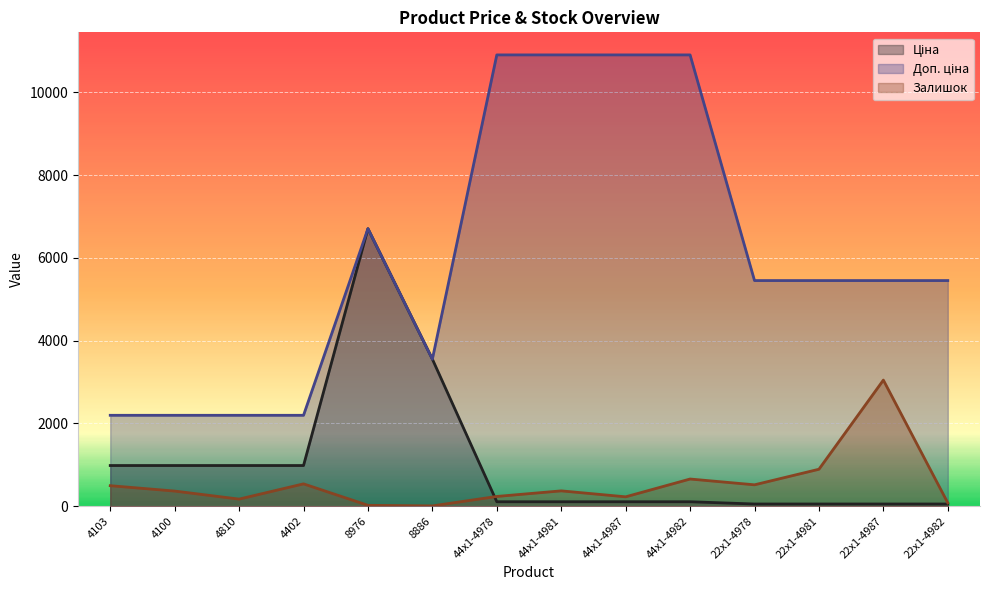

What is the label of the 3rd point from the left?

4810